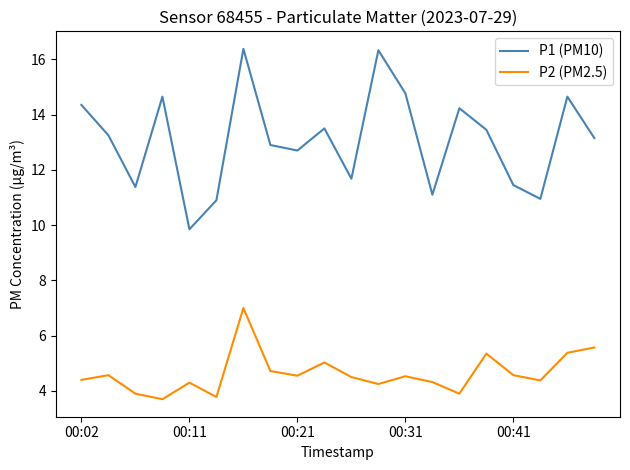

Which series has the largest range (max minus min)?

P1 (PM10)